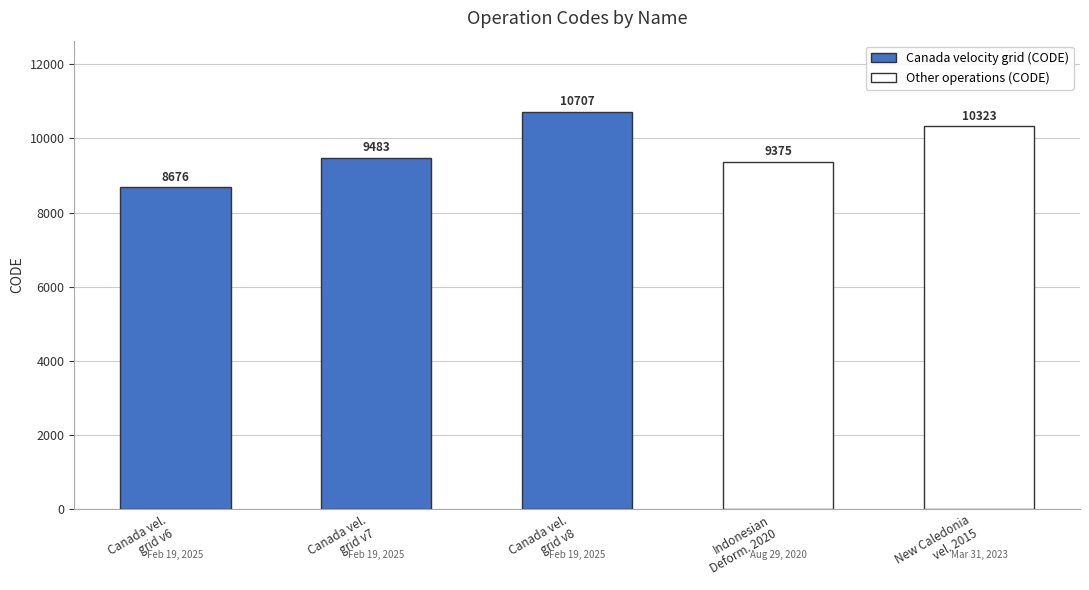

What position from the left is New Caledonia velocity model 2015?

5